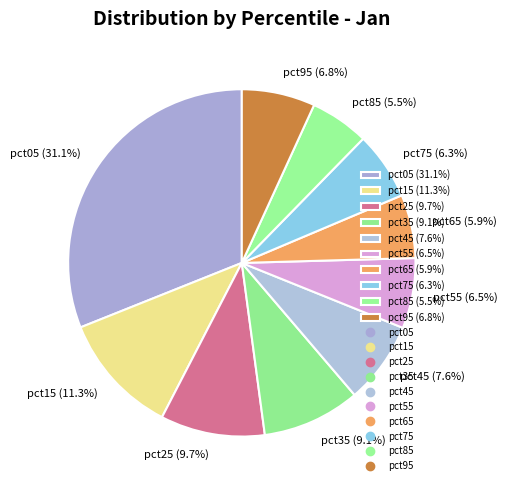

Does any single category account for the majority?

No